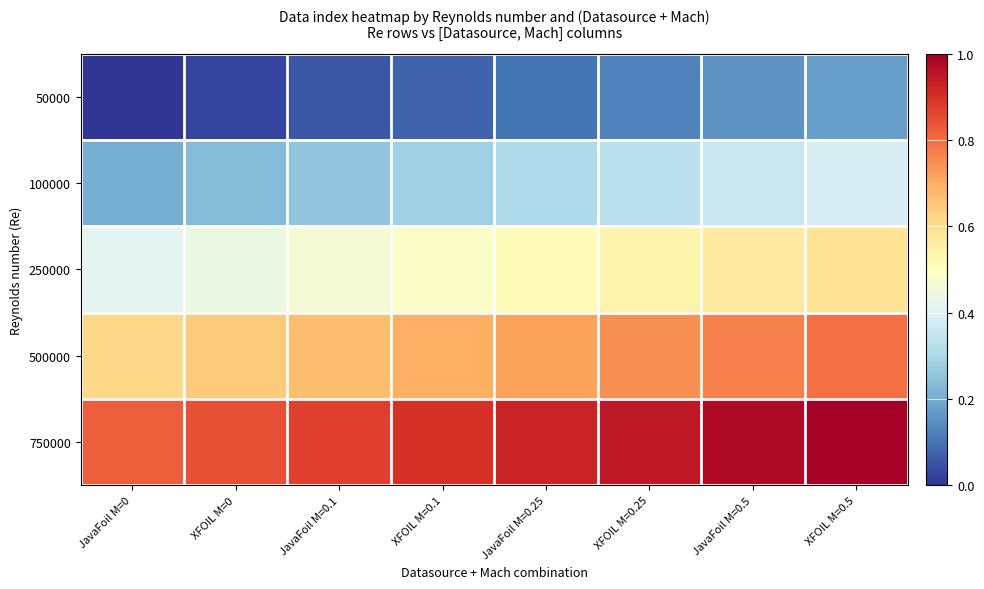

Which label corresponds to the largest value in the chart?

XFOIL M=0.5